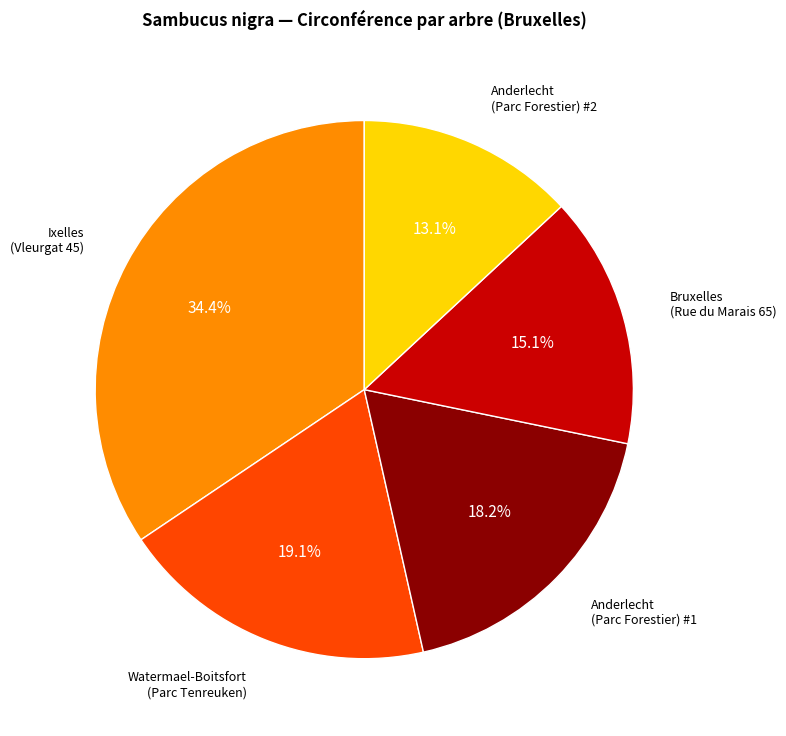

Which category has the smallest portion of the pie?

Anderlecht (Parc Forestier) #2